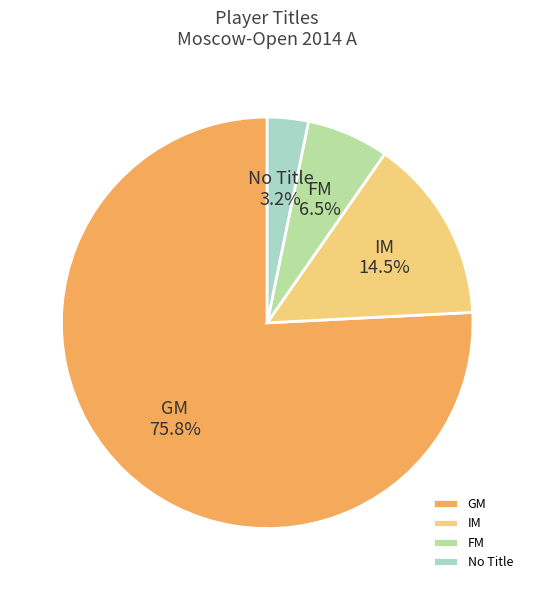

To the nearest percent, what is the average slice percentage?

25%